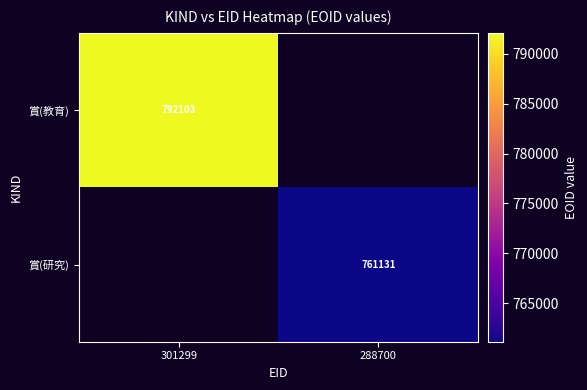

At how many categories does at least one series exceed 786193?

1